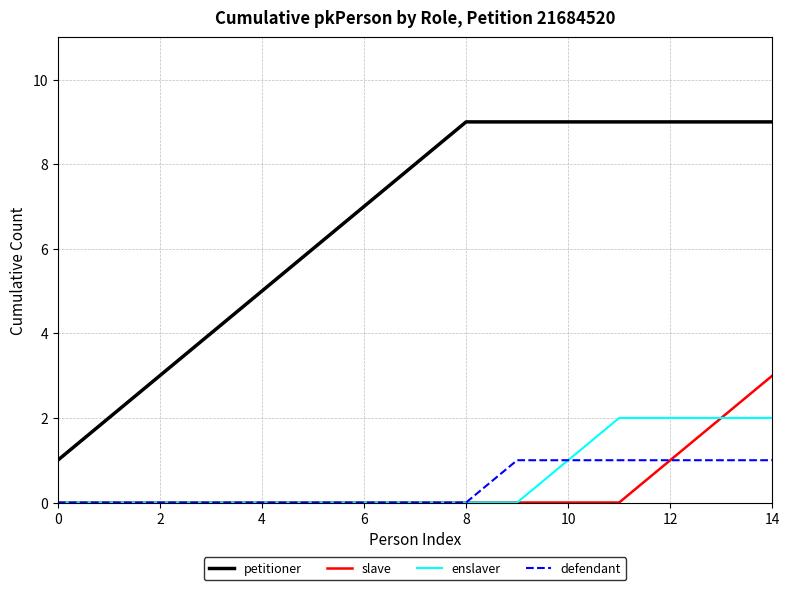

True or false: enslaver and petitioner cross at least once.

False